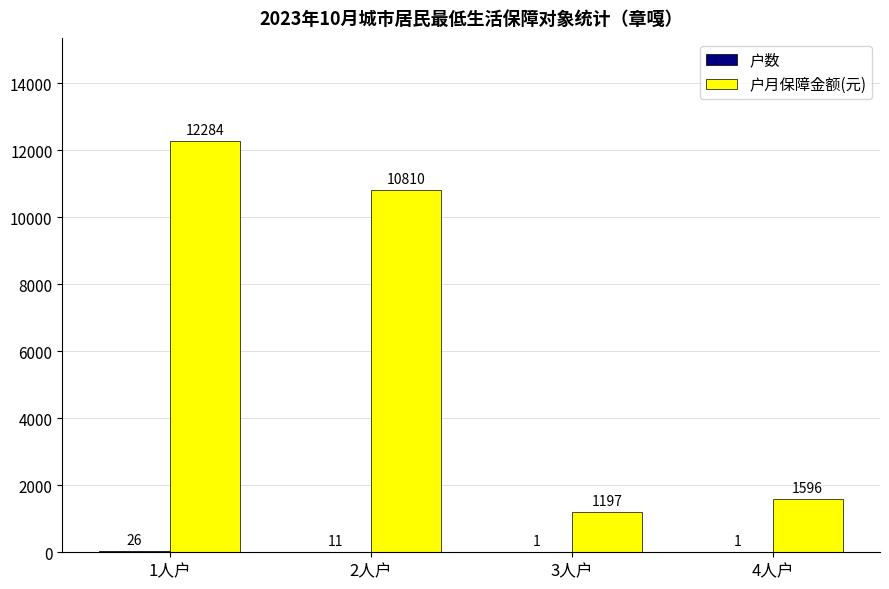

What is the total value across all series at 1人户?

12310